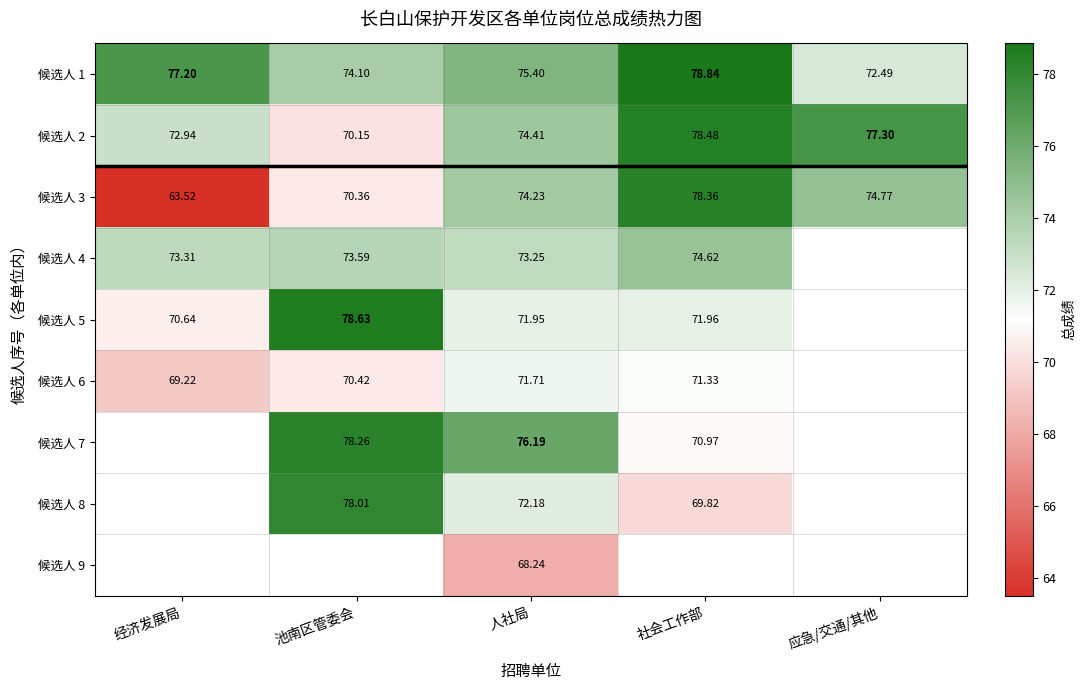

Rank the series at 人社局 from highest to lowest value.

候选人 7, 候选人 1, 候选人 2, 候选人 3, 候选人 4, 候选人 8, 候选人 5, 候选人 6, 候选人 9